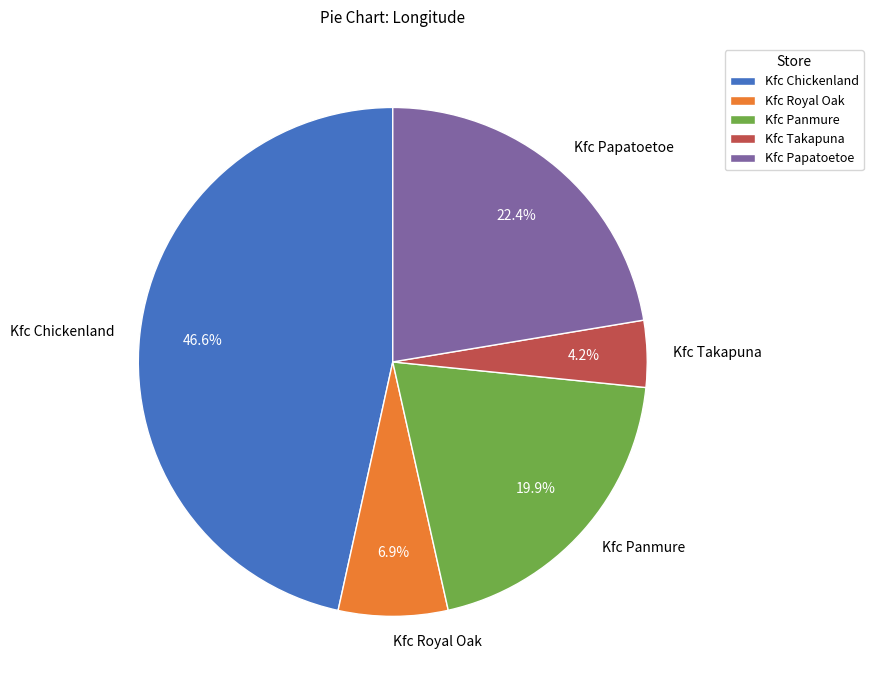

What is the largest slice in the pie chart?

Kfc Chickenland